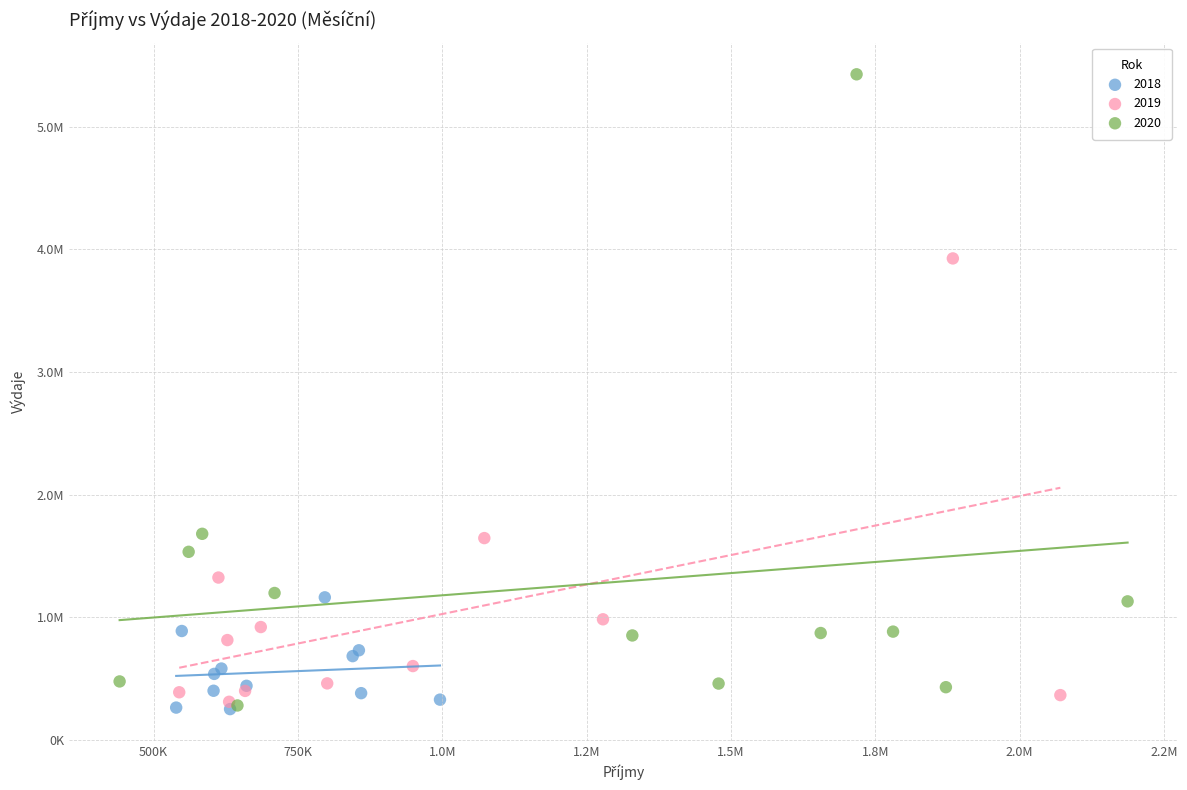

What are all the series names shown in the legend?

2018, 2019, 2020